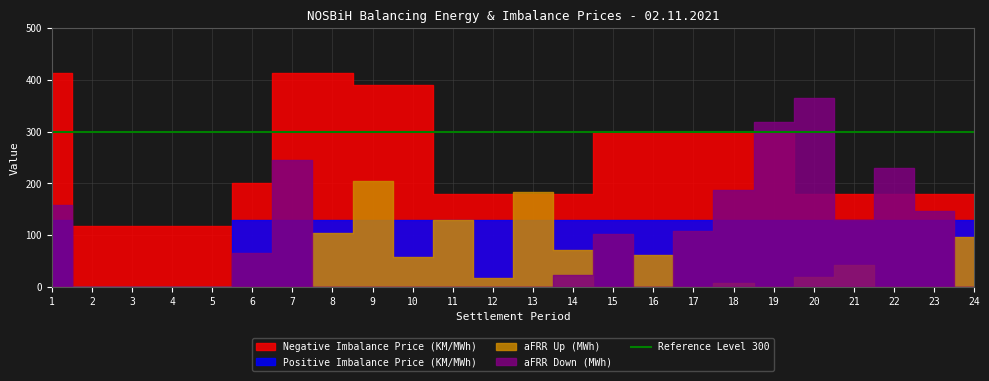

At which category does aFRR Up (MWh) reach its first local peak?

9